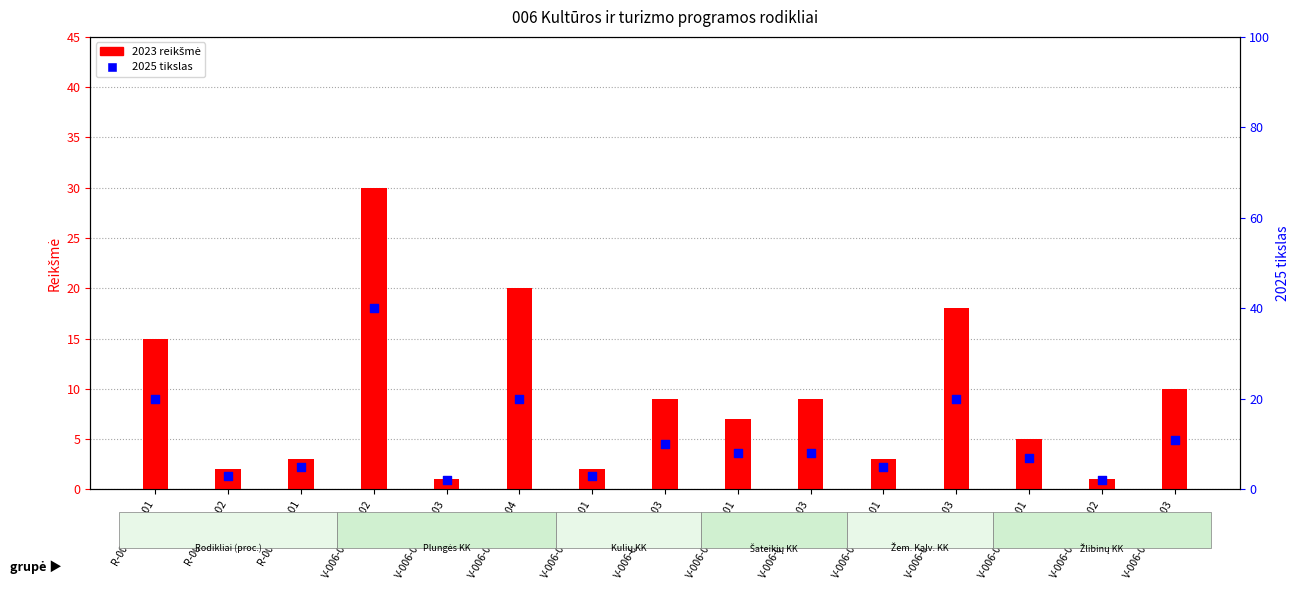

Which series contains the lowest Y value?

2023